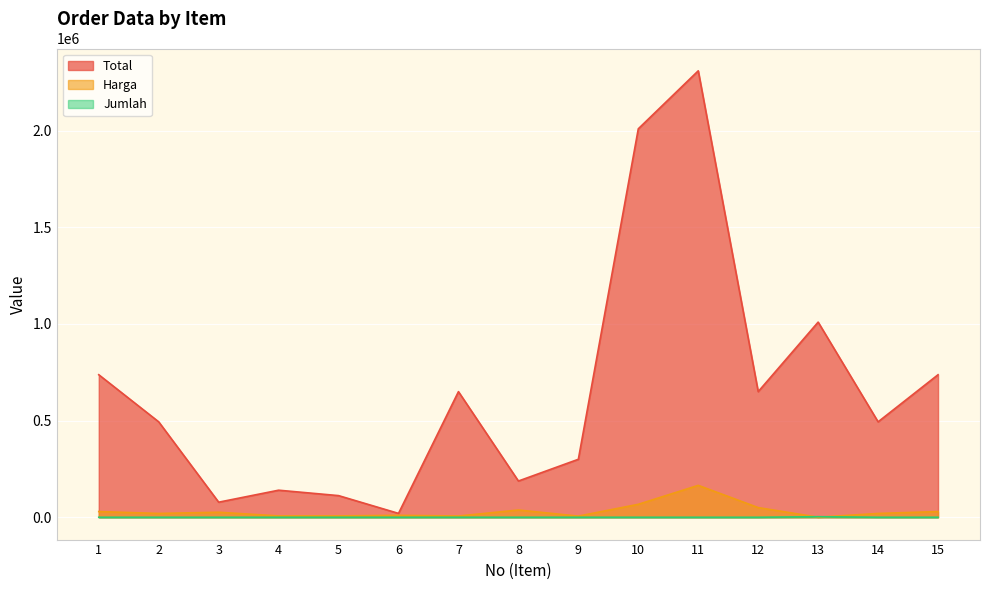

How many categories are shown in the chart?

15